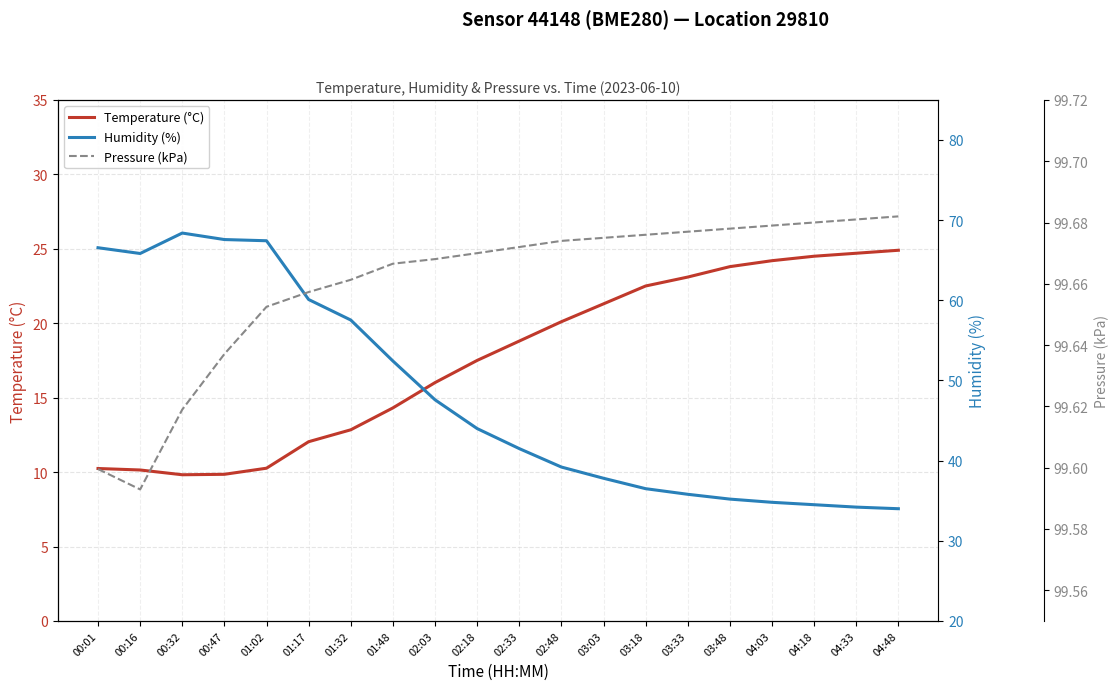

What is the sum of the Humidity (%) values at 00:47 and 02:18?

111.6